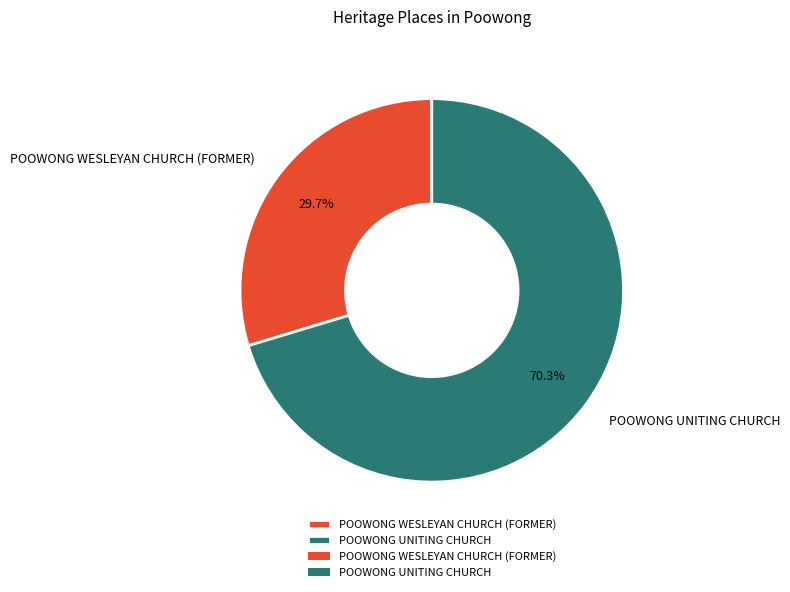

To the nearest percent, what is the difference between the largest and smallest slice percentages?

41%